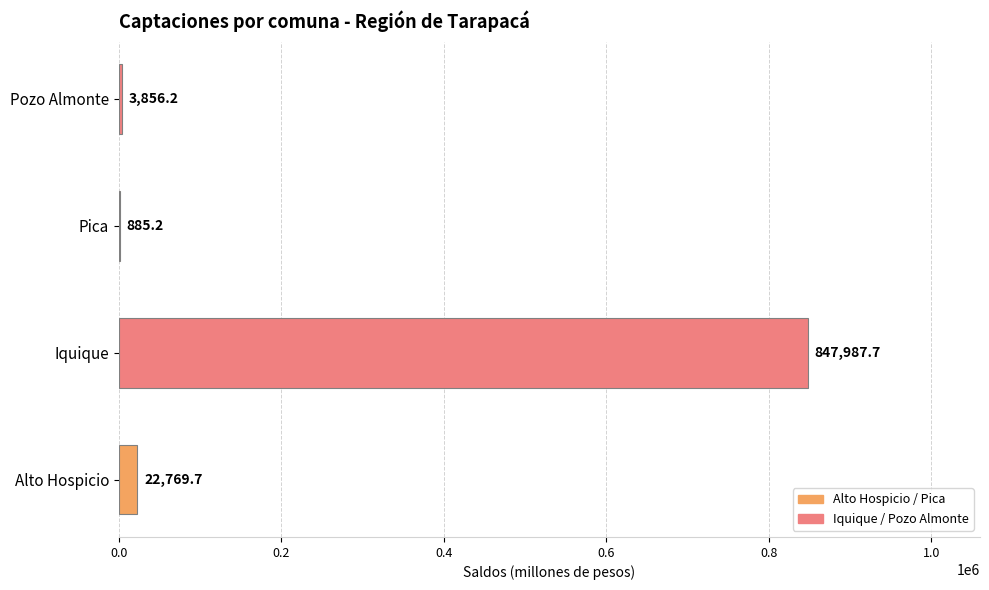

What is the maximum value shown in the chart?

847987.7